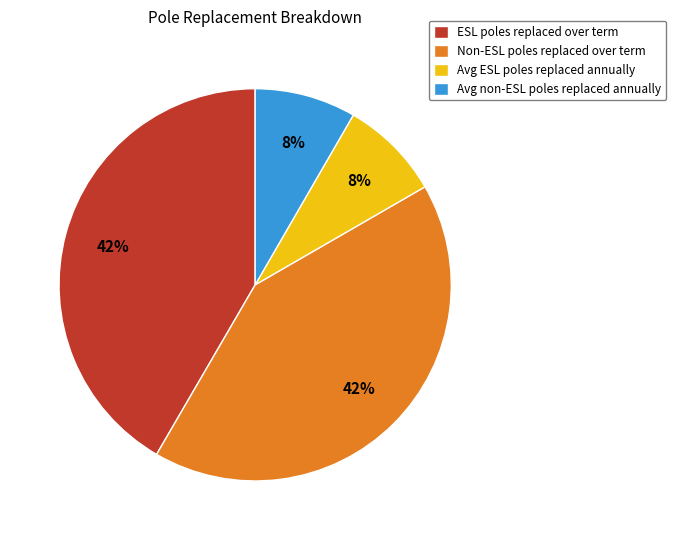

Does any single category account for the majority?

No